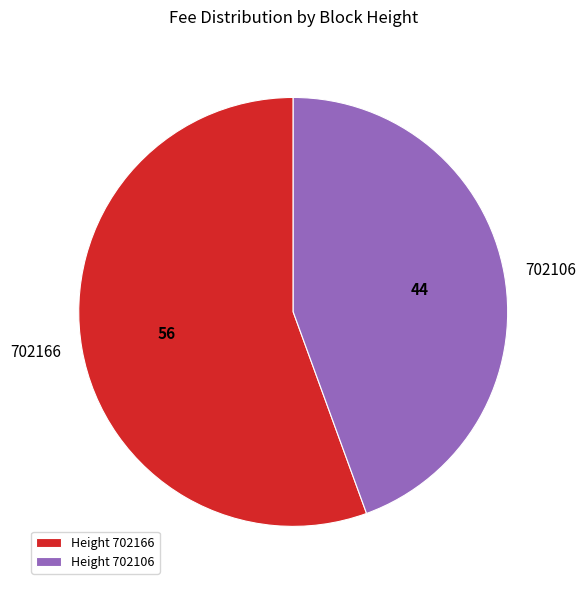

Which slice is the smallest?

702106